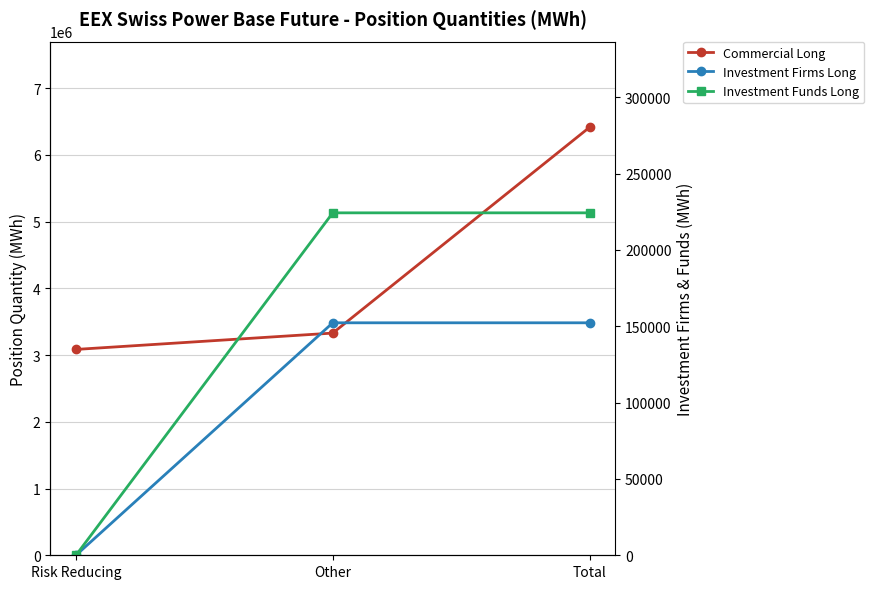

What is the maximum value for Investment Firms Long?

152245